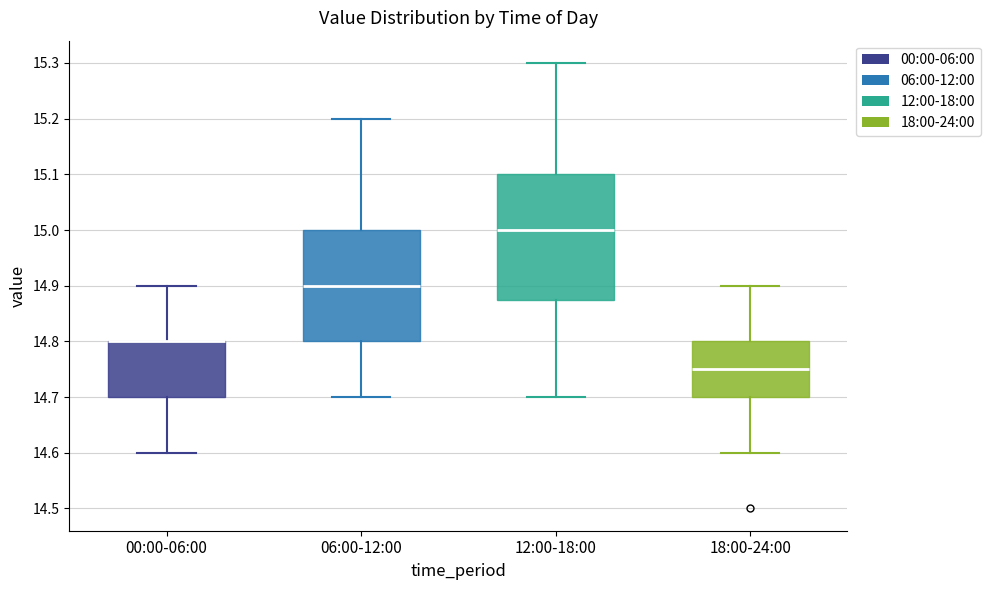

Comparing the boxes themselves (not the whiskers), which one is the tallest?

12:00-18:00